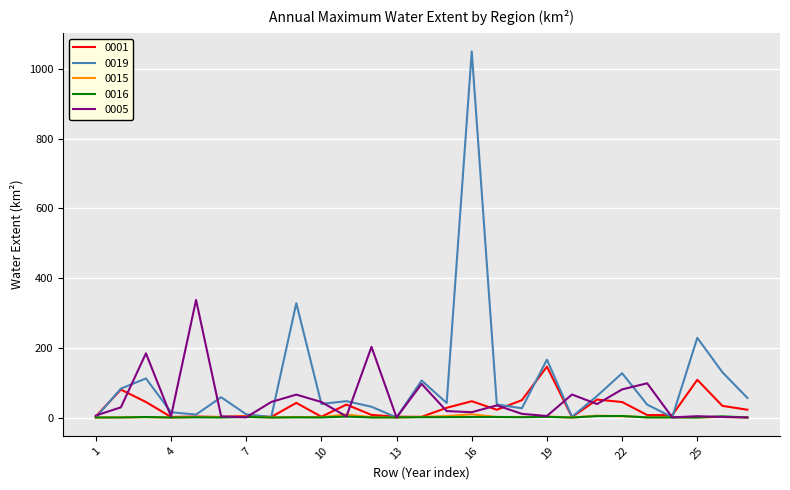

Which series has the widest spread of values?

0019